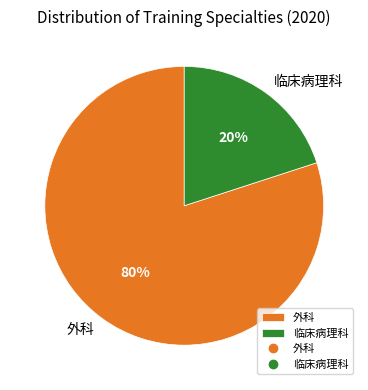

How many segments does this pie chart have?

2